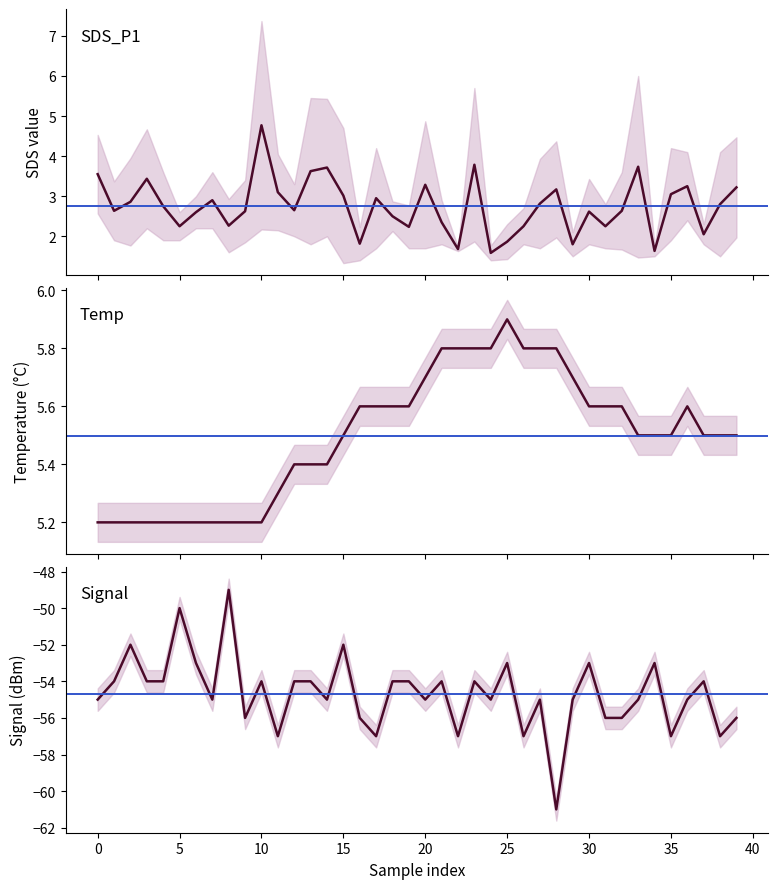

Which series has the widest spread of values?

Signal